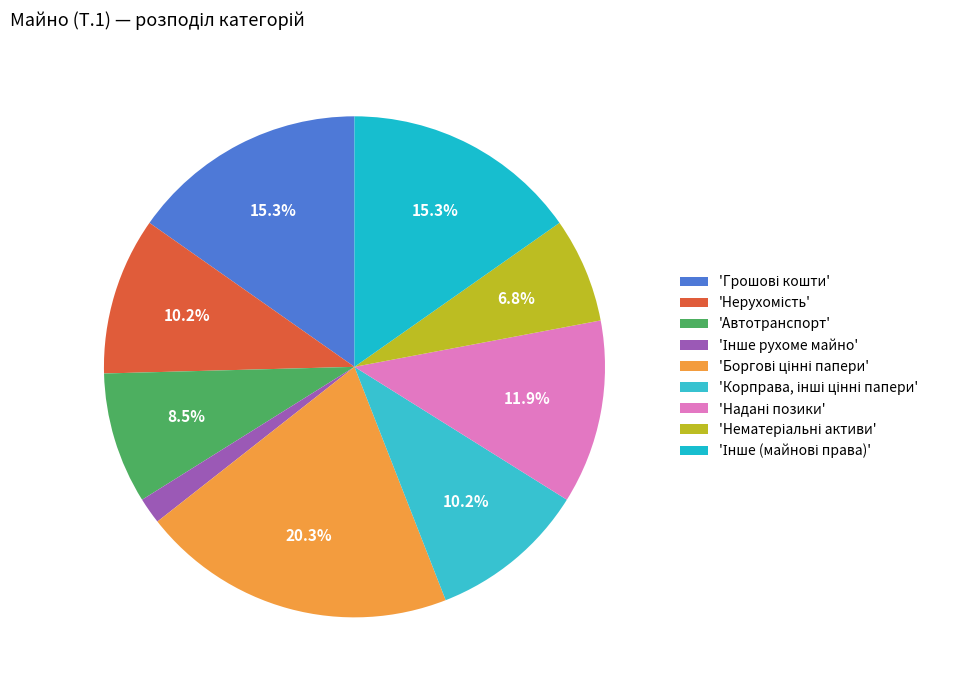

To the nearest percent, what is the difference between the largest and smallest slice percentages?

19%